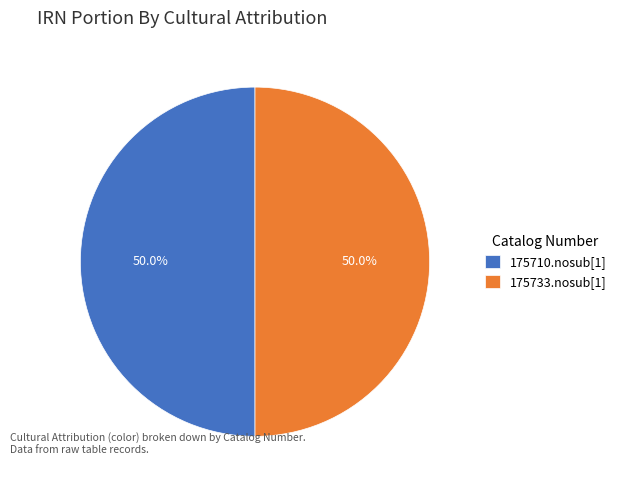

What percentage do 175733.nosub[1] and 175710.nosub[1] together represent?

100.0%